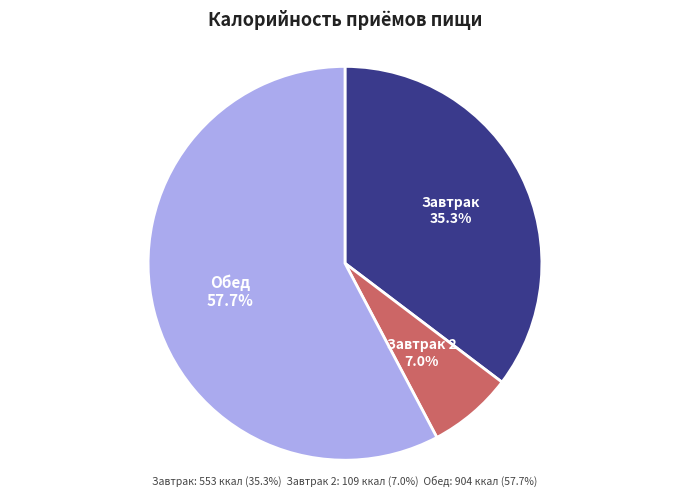

To the nearest percent, what portion does Обед represent?

58%